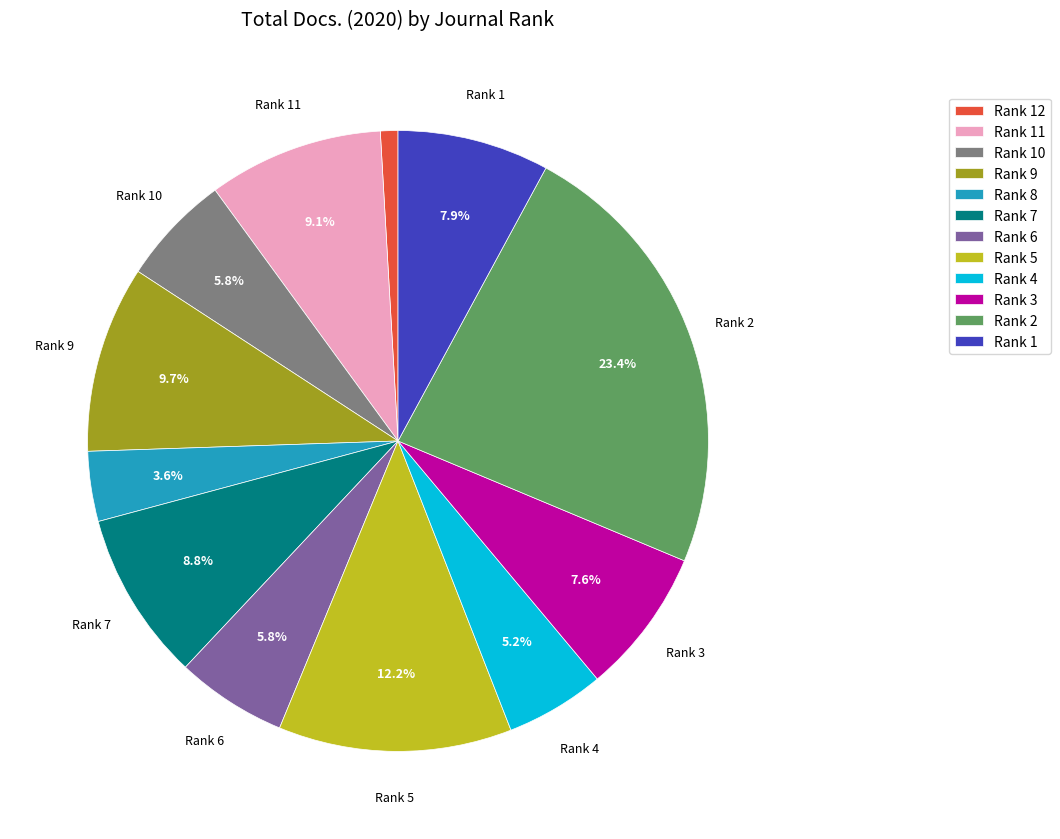

How many slices are in this pie chart?

12